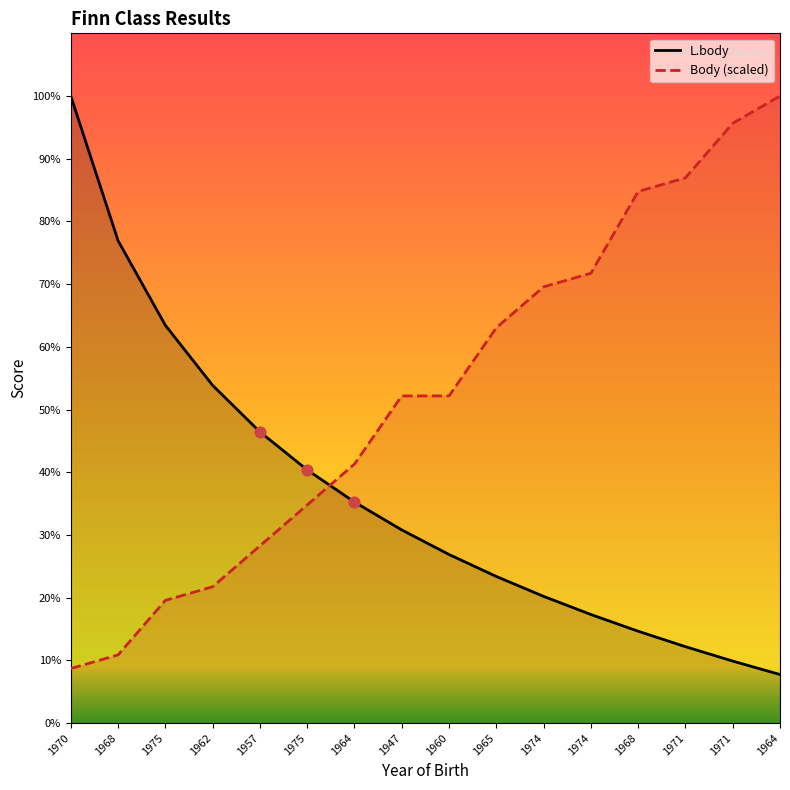

Which series contains the highest Y value?

L.body